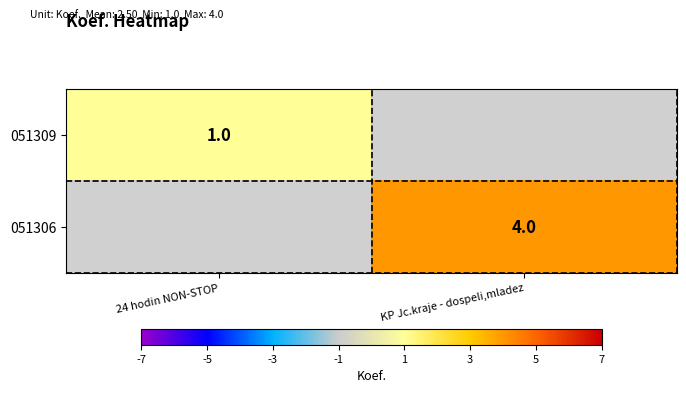

The 051306 series shows 7 at KP Jc.kraje - dospeli,mladez. True or false?

False